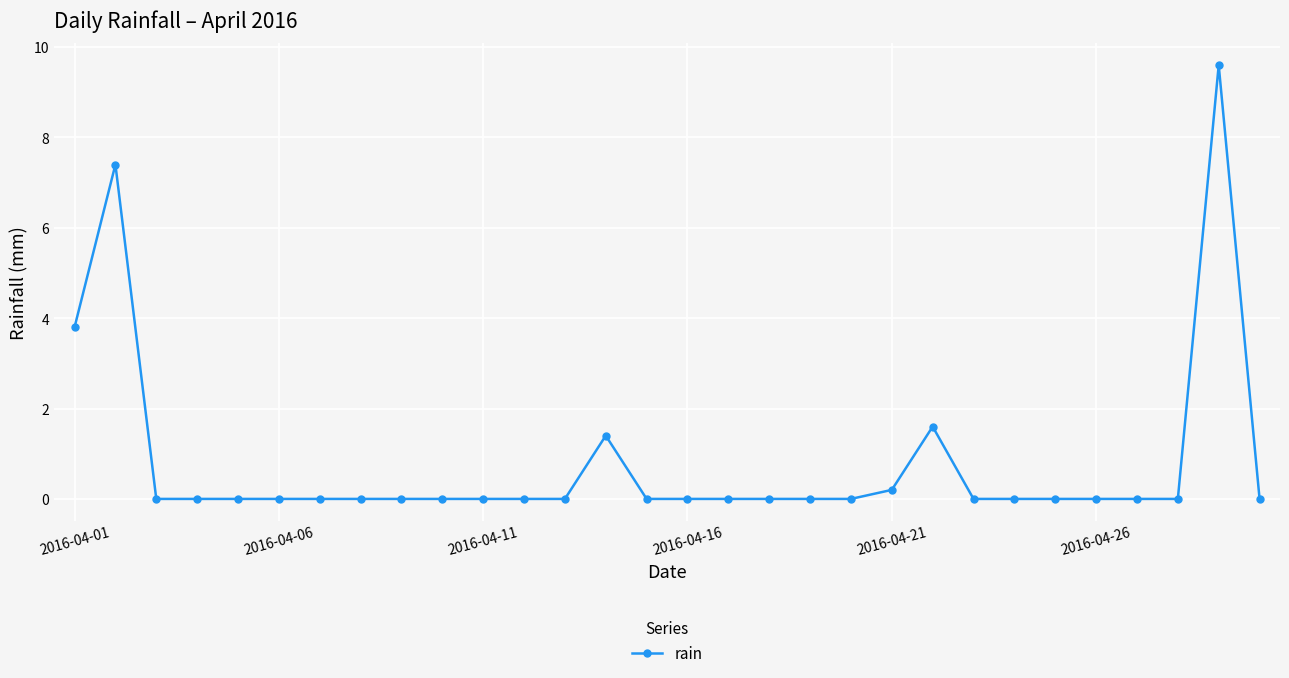

True or false: there are more than 2 points higher than both neighbors.

True